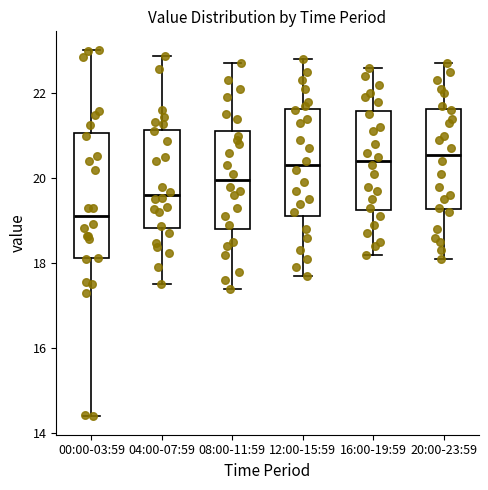

Reading left to right, read every box against the y-axis: the position of its median line, the range the box covers, and the ends of its whiskers. The values are not printed on the chart, so give them approximately, as read against the axis.

00:00-03:59: median 19.2, box 18.2 to 21.0, whiskers 14.4 to 23.0
04:00-07:59: median 19.6, box 18.8 to 21.2, whiskers 17.6 to 22.8
08:00-11:59: median 20.0, box 18.8 to 21.2, whiskers 17.4 to 22.8
12:00-15:59: median 20.4, box 19.2 to 21.6, whiskers 17.8 to 22.8
16:00-19:59: median 20.4, box 19.2 to 21.6, whiskers 18.2 to 22.6
20:00-23:59: median 20.6, box 19.2 to 21.6, whiskers 18.2 to 22.8